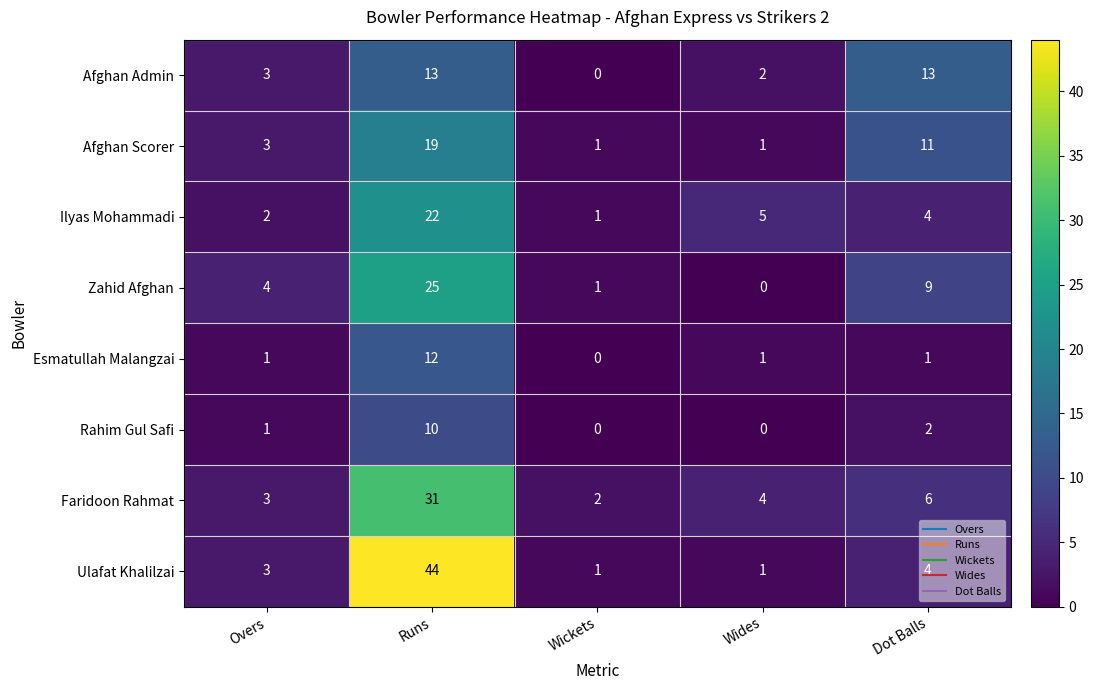

What is the difference between the maximum and minimum values in the Afghan Scorer series?

18